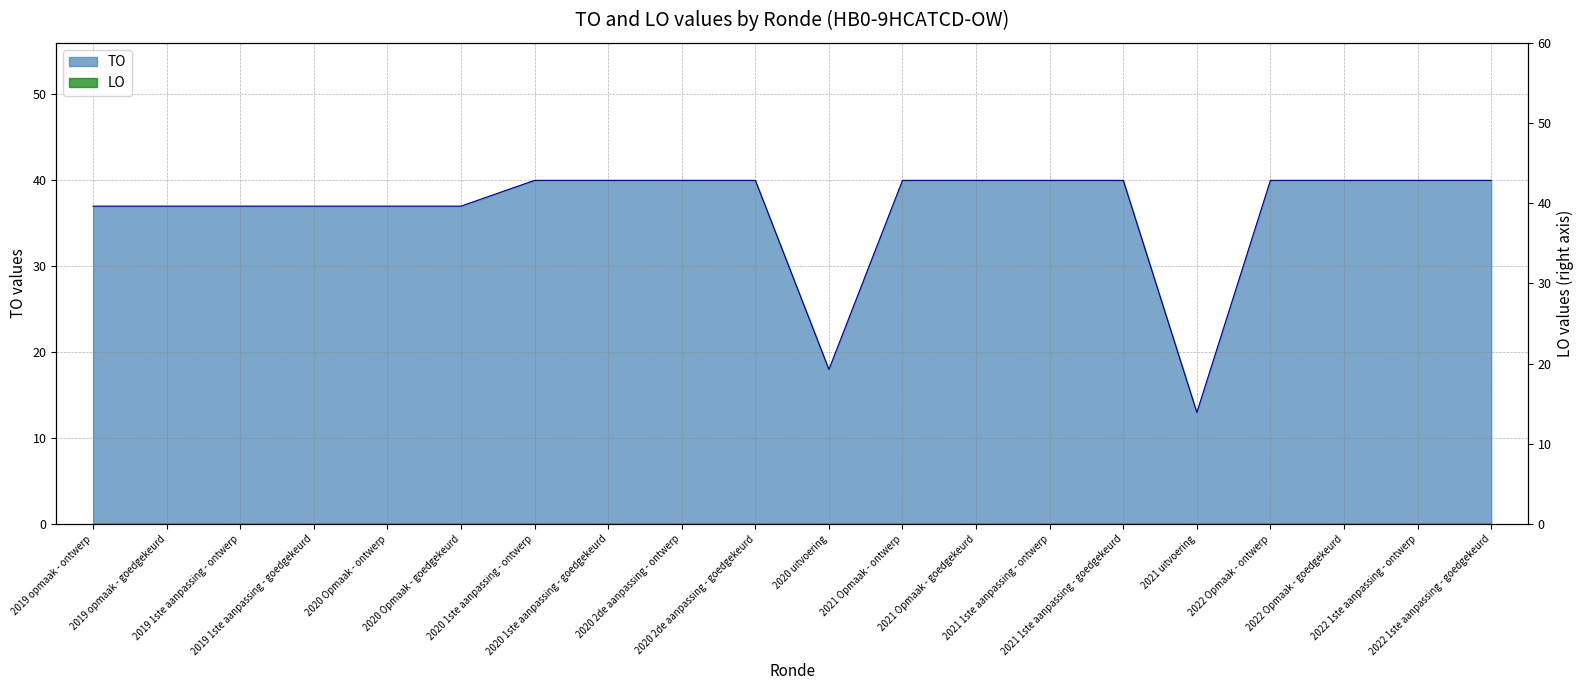

What is the difference between the maximum and minimum values?

27